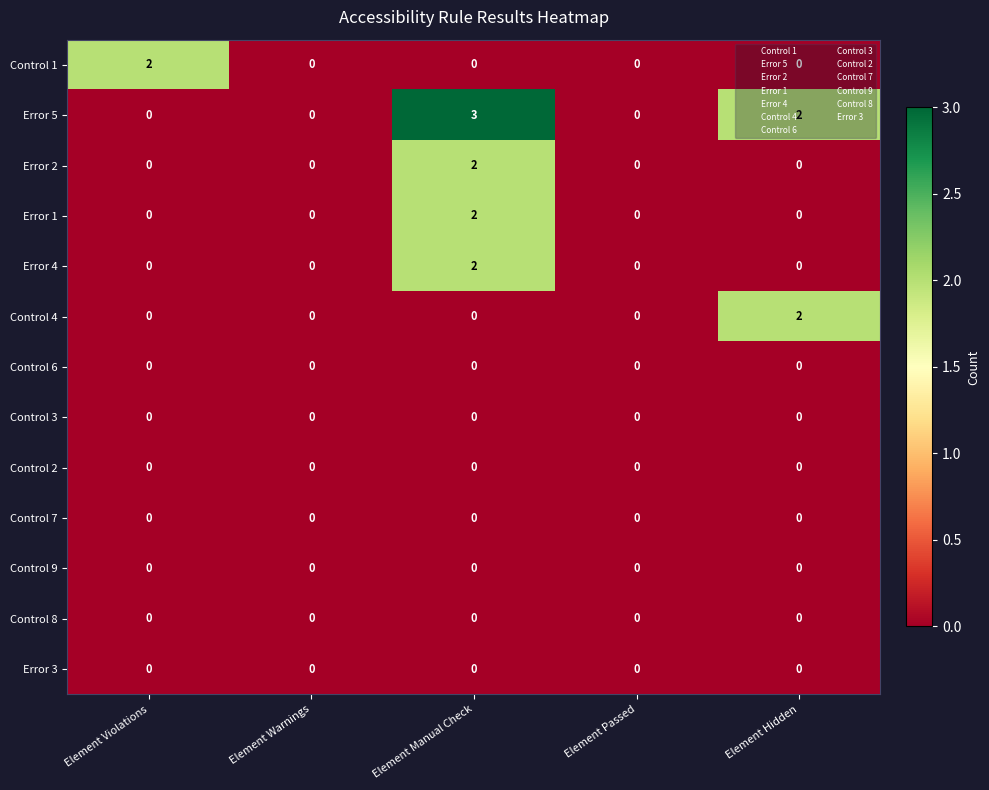

Which series has the largest total across all categories?

Error 5